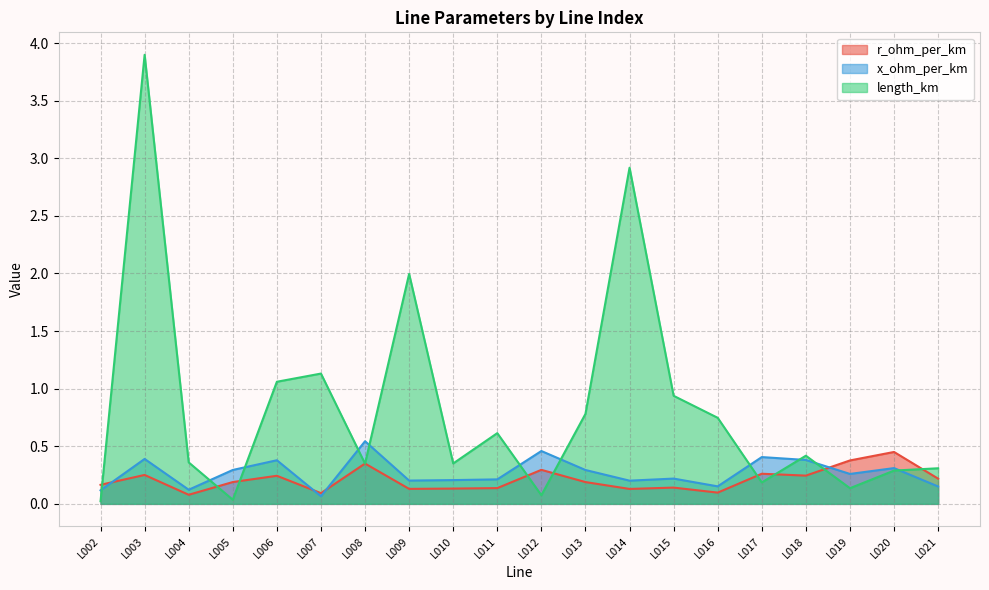

The value of length_km at L018 is 0.7. True or false?

False